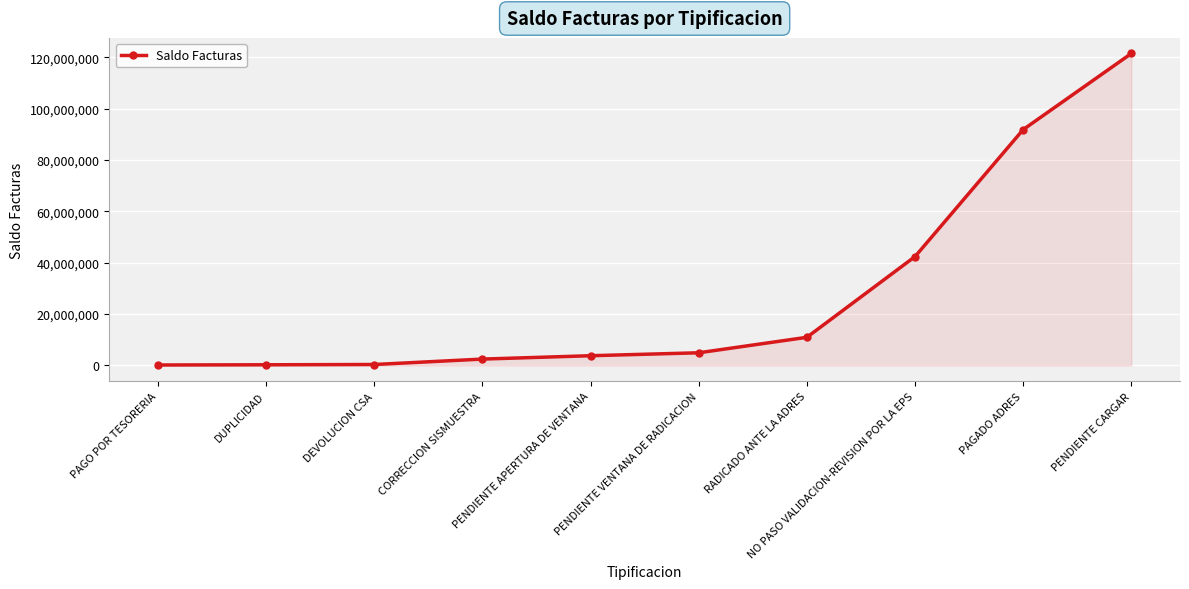

What is the label of the 2nd point from the left?

DUPLICIDAD